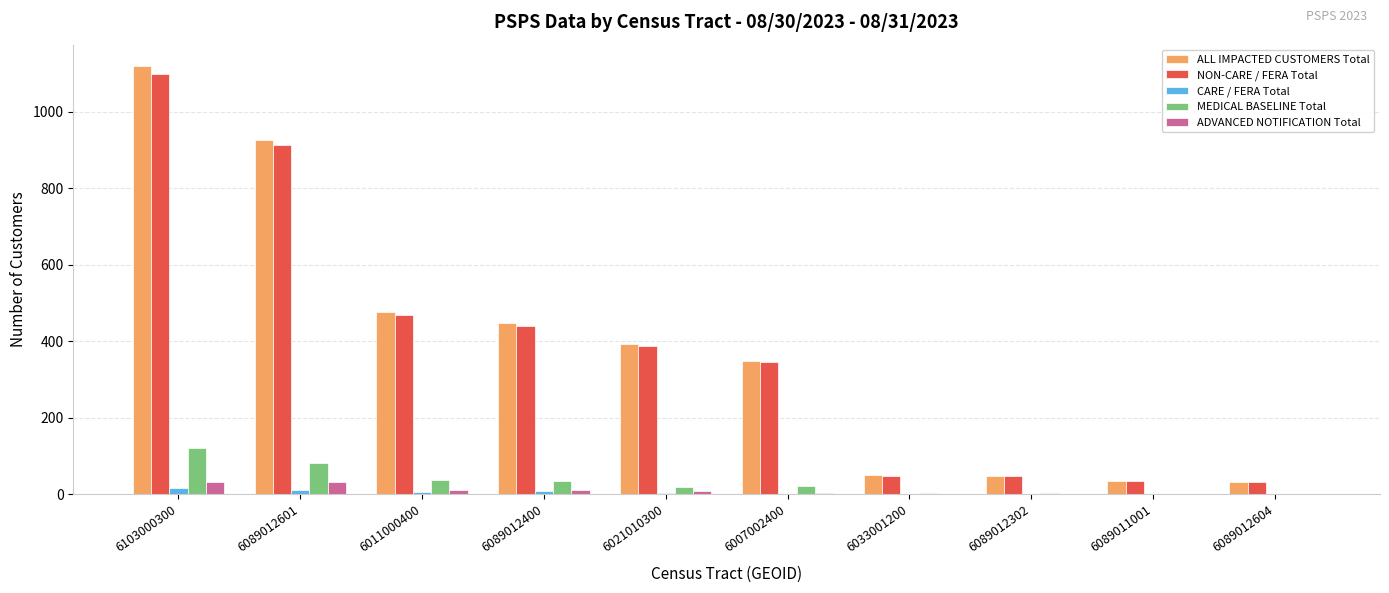

How many categories are shown in the chart?

10